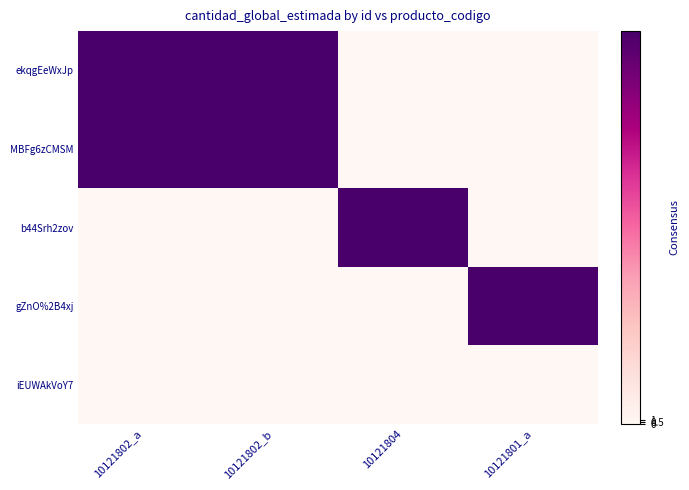

Which series has the largest total across all categories?

ekqgEeWxJp